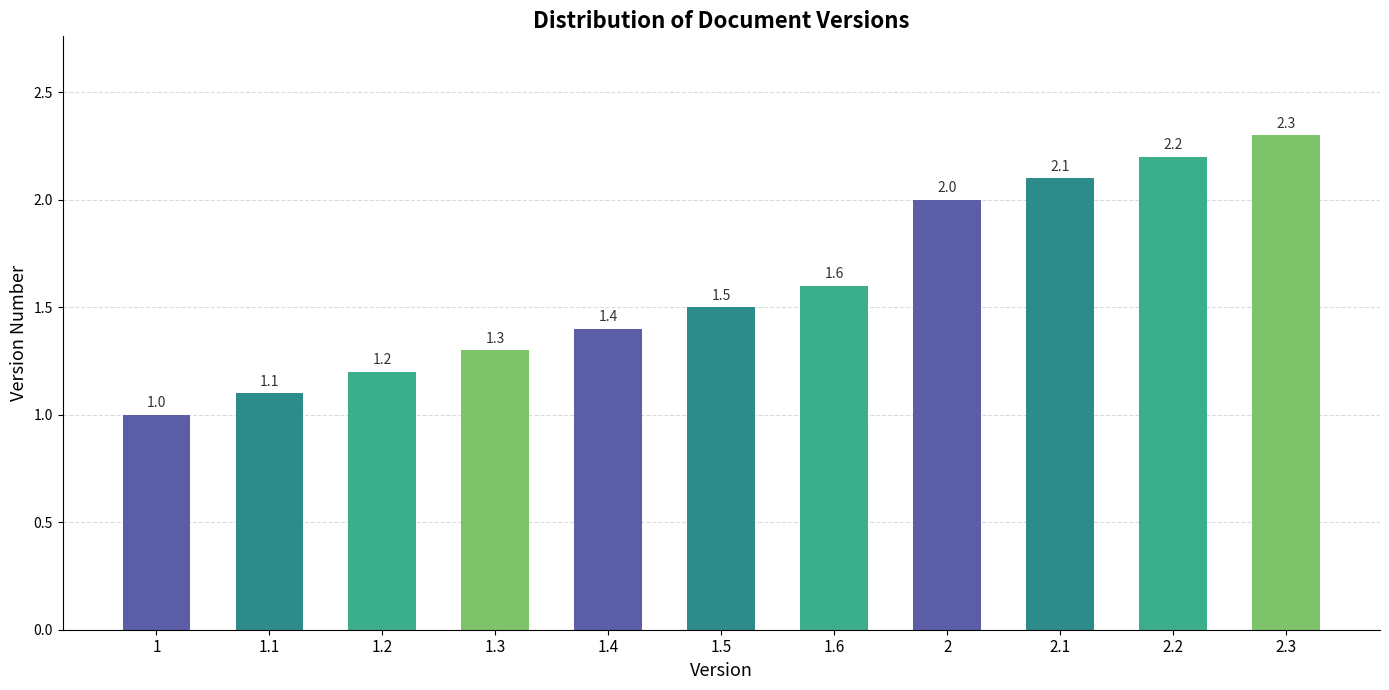

What is the minimum value shown in the chart?

1.0